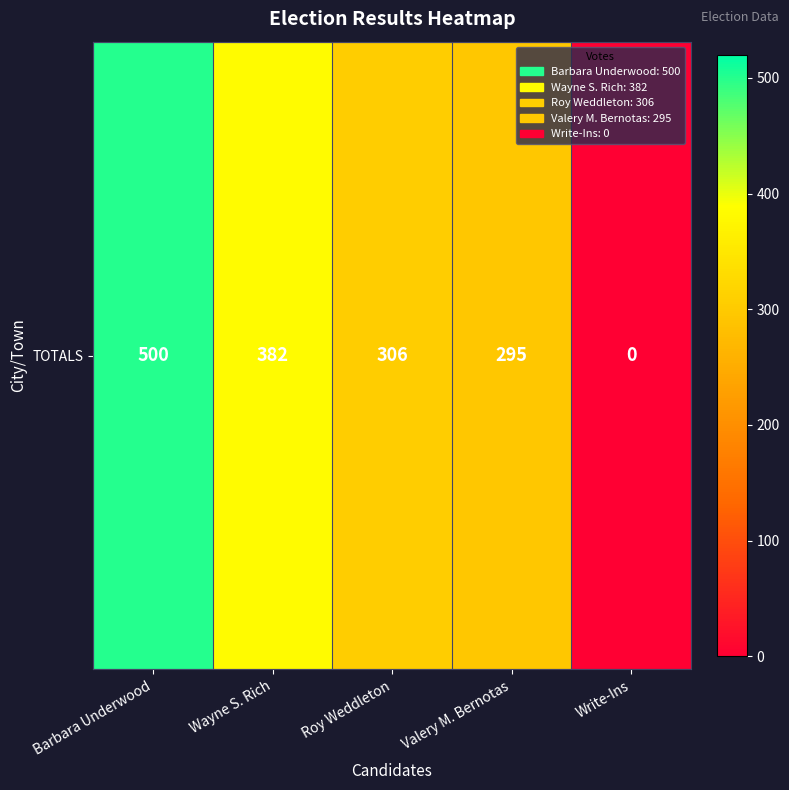

What is the sum of the values at Write-Ins and Roy Weddleton?

306